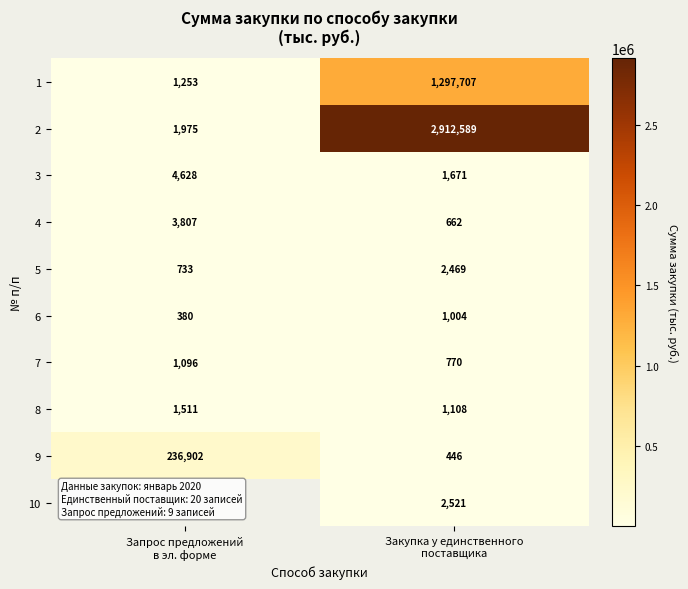

Which category has the lowest value across all series?

Запрос предложений
в эл. форме